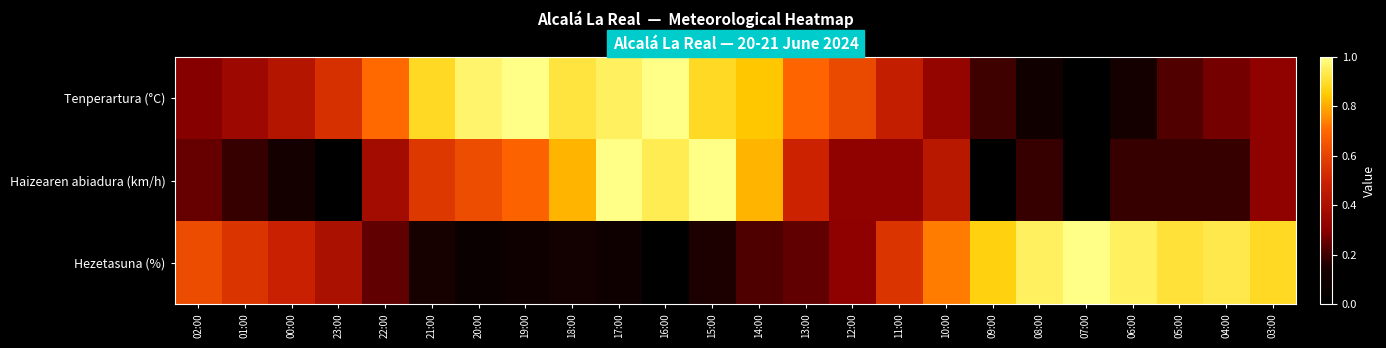

Which has a higher value, 18:00 or 09:00?

18:00